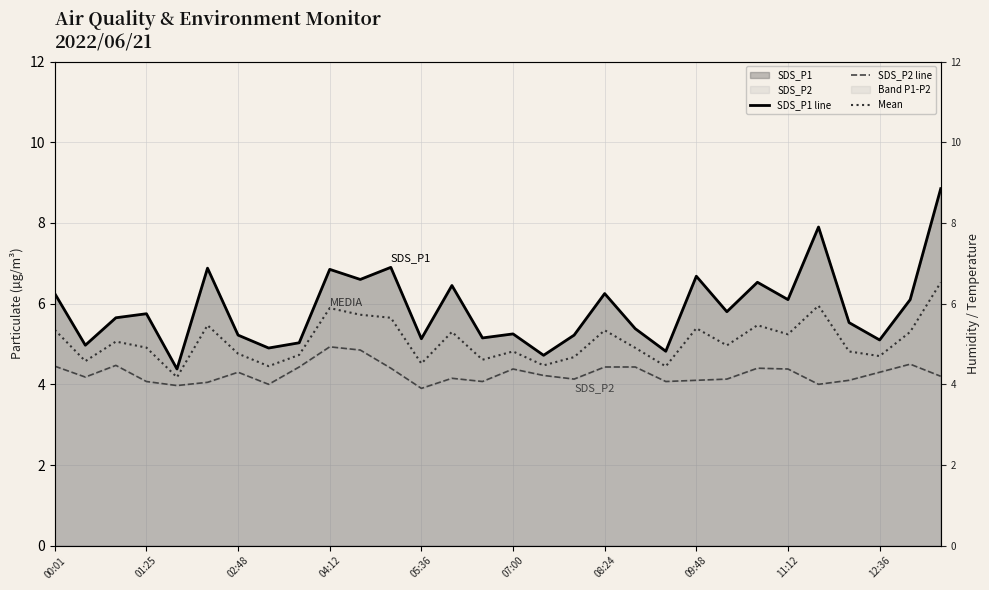

What is the average value of the Mean series?

5.1